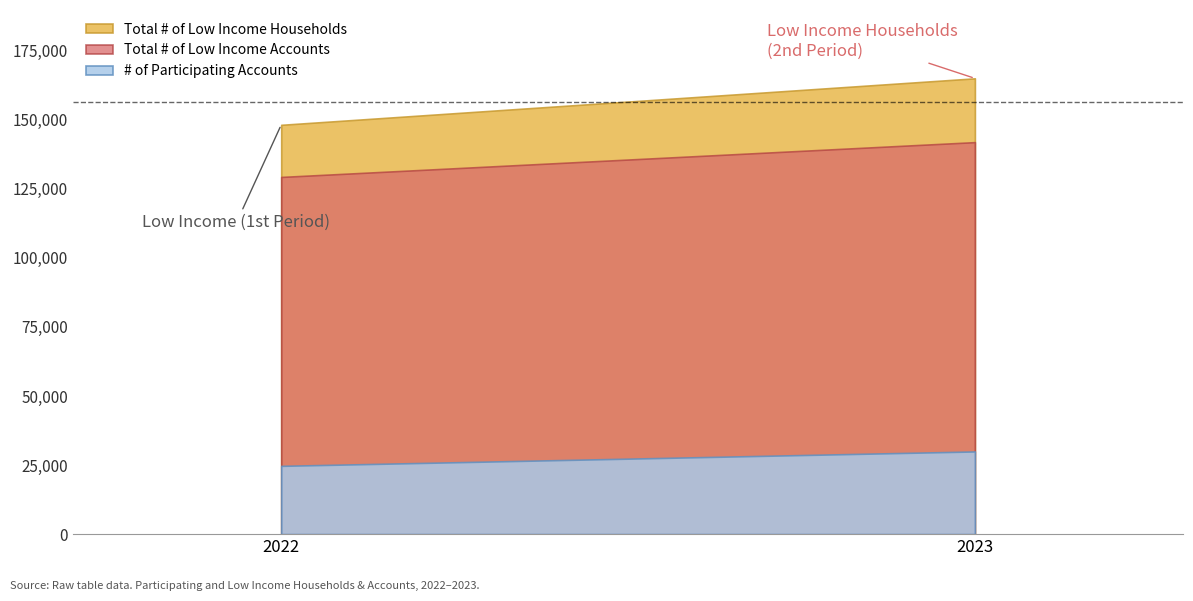

The Total # of Low Income Households series shows 148131 at 2022. True or false?

True